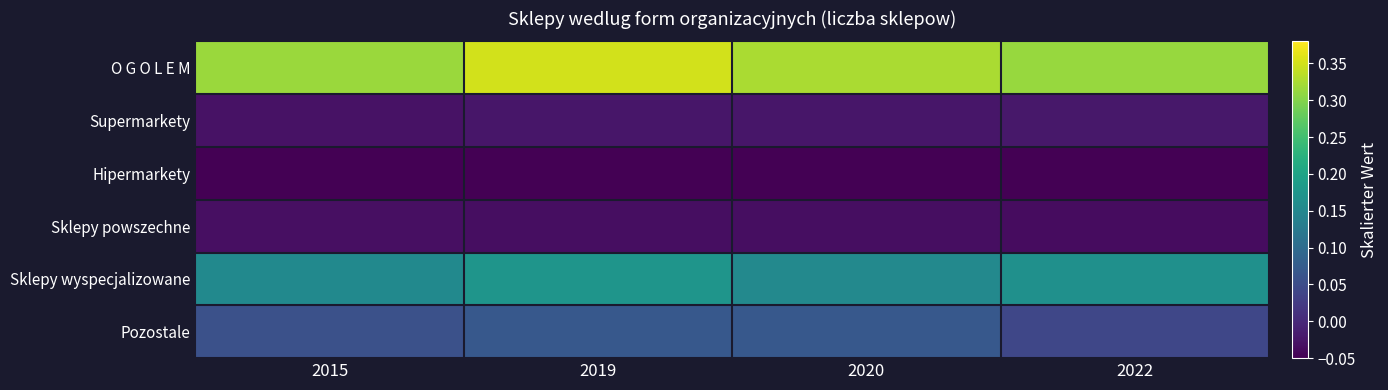

At 2015, list the series in order from smallest to largest.

Hipermarkety, Sklepy powszechne, Supermarkety, Pozostale, Sklepy wyspecjalizowane, O G O L E M